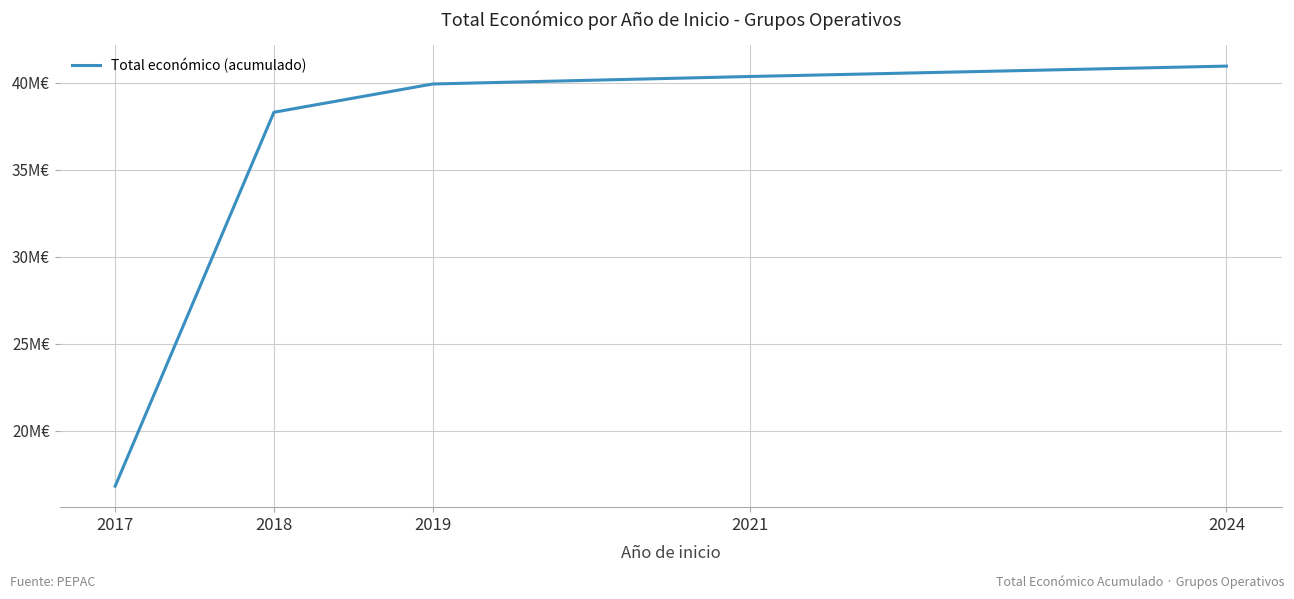

Reading left to right, list all the values displayed in this chart.

16833153	38293852	39917017	40347428	40943812